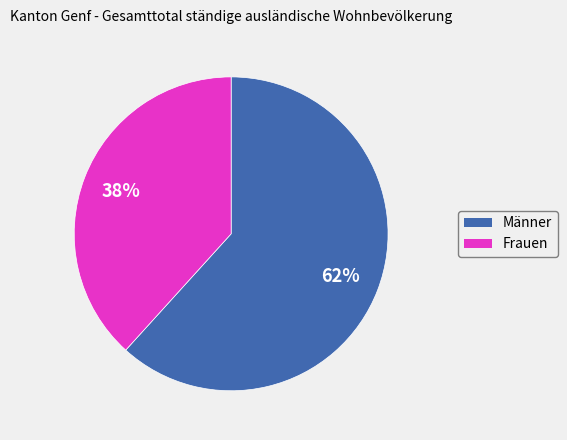

To the nearest percent, what is the average slice percentage?

50%